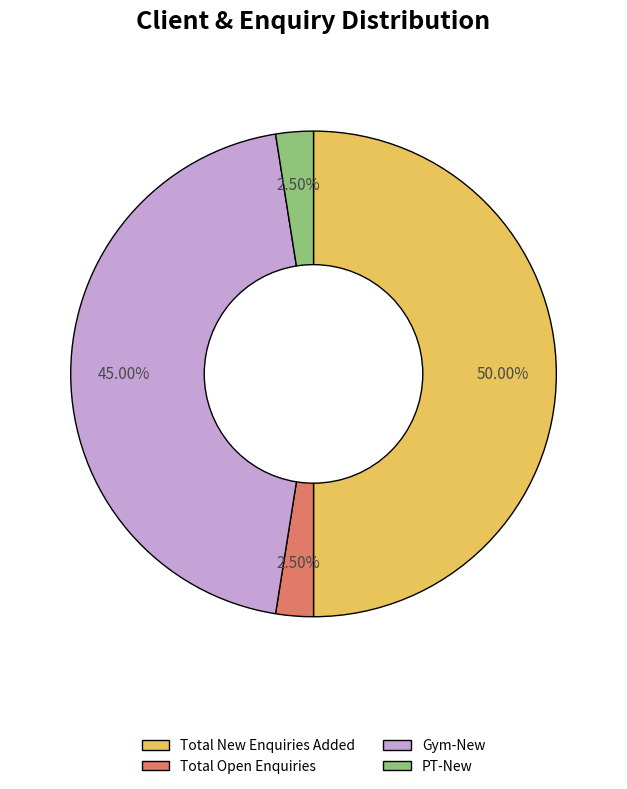

Between PT-New and Gym-New, which is larger?

Gym-New